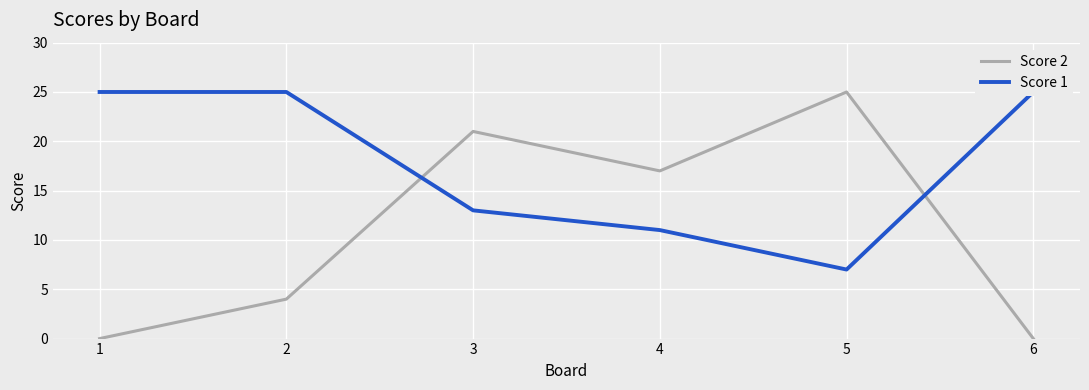

After their last crossing, which series has the higher values: Score 1 or Score 2?

Score 1